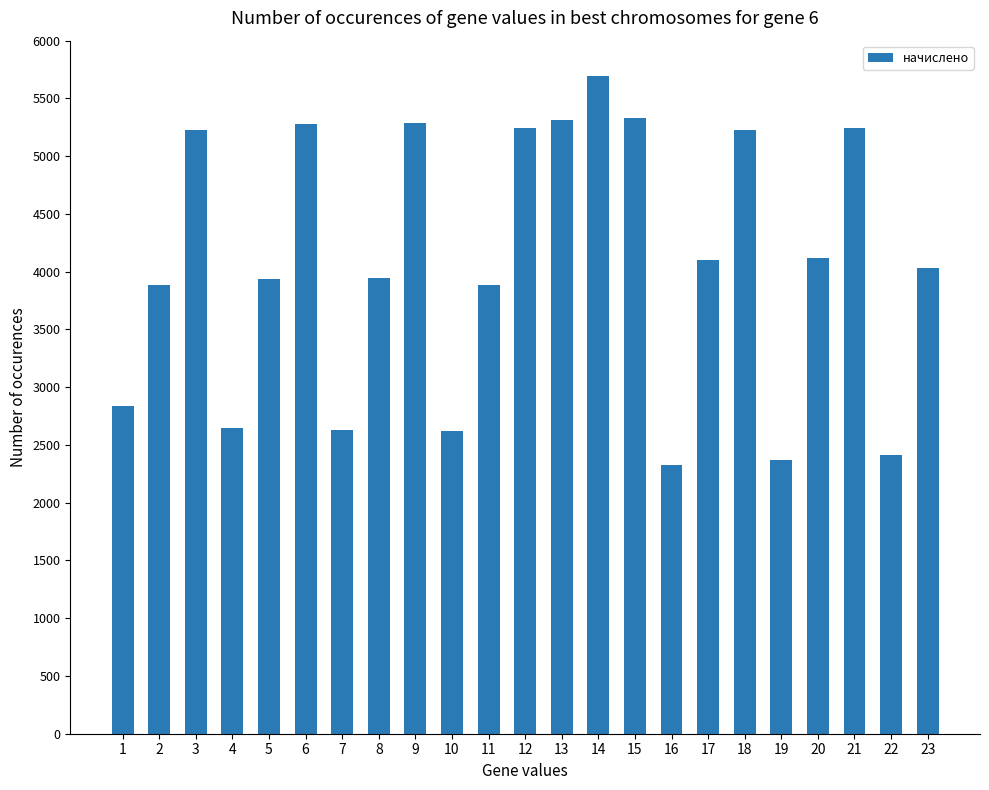

True or false: the data shows 1960.2 at 8.

False